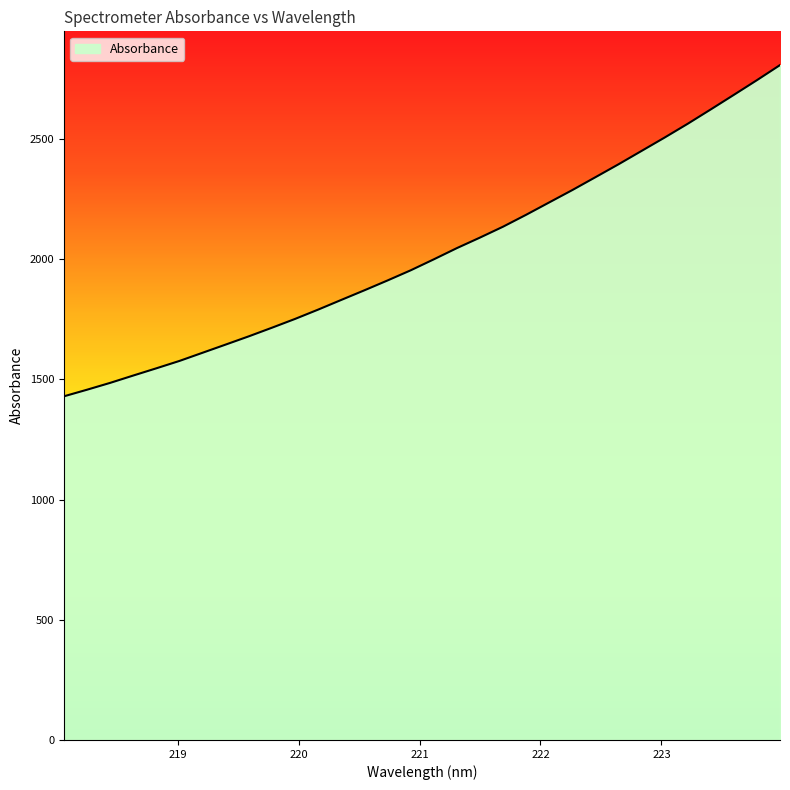

What is the minimum value shown in the chart?

1430.0